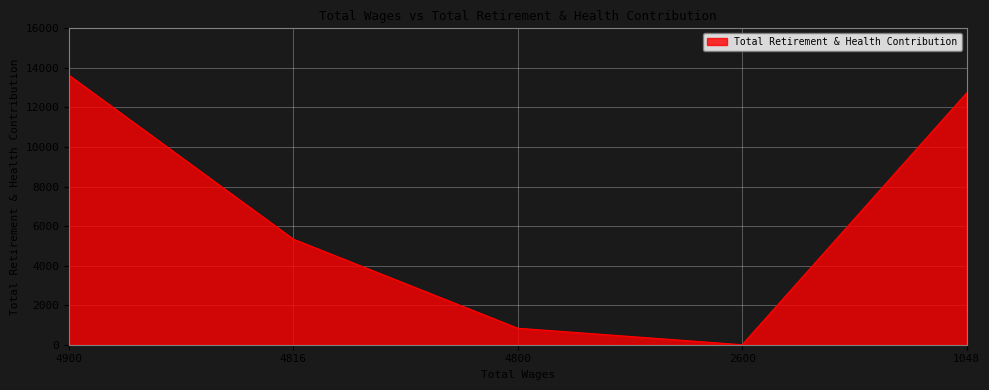

At which label does the data first exceed 5337?

4900